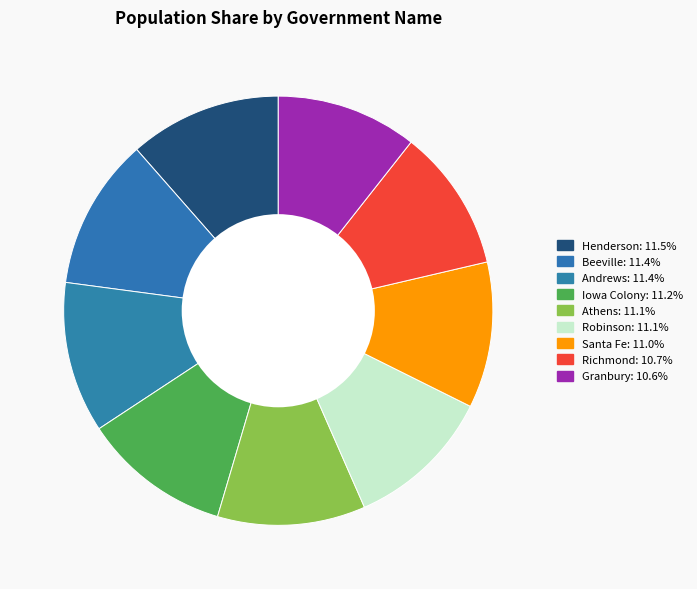

To the nearest percent, what is the difference between the largest and smallest slice percentages?

1%